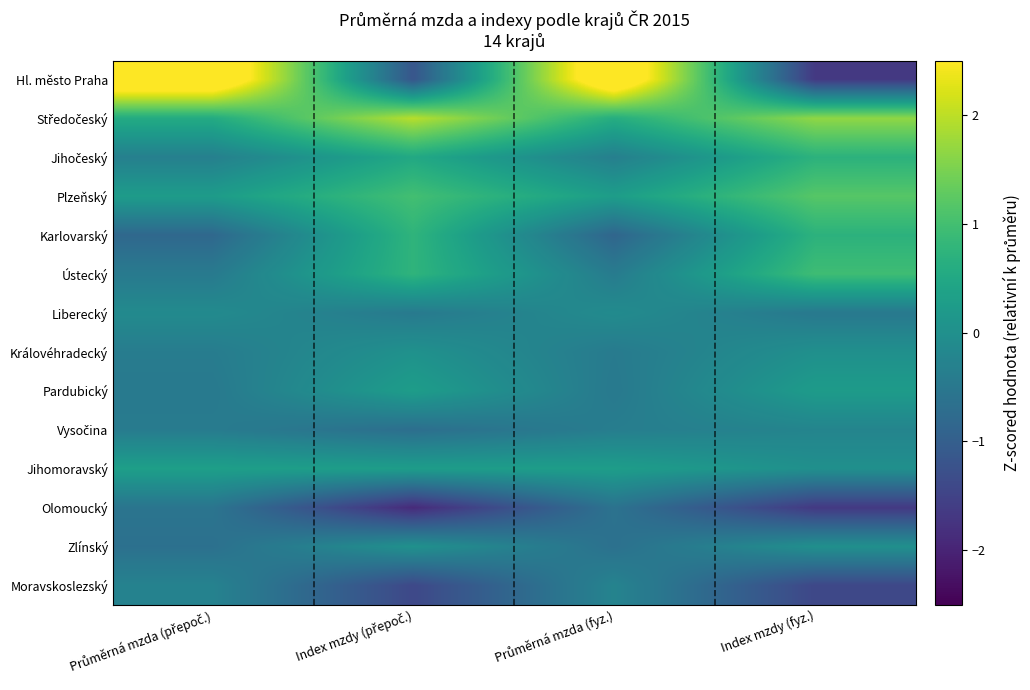

Which series has the widest spread of values?

Hl. město Praha